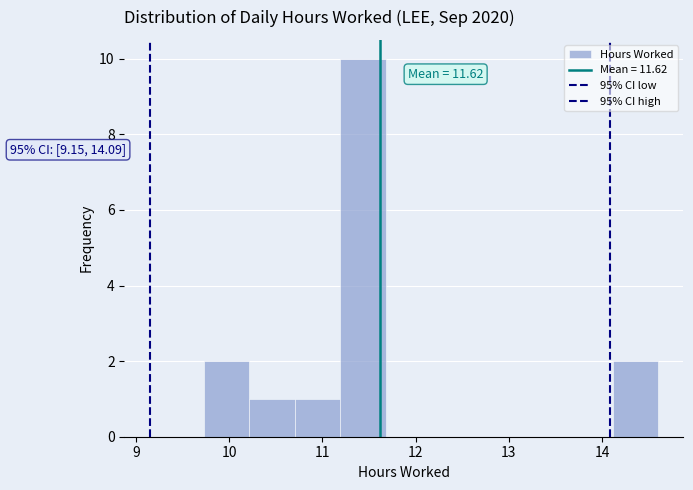

Which range on the x-axis has the tallest bar?

11.2 to 11.7